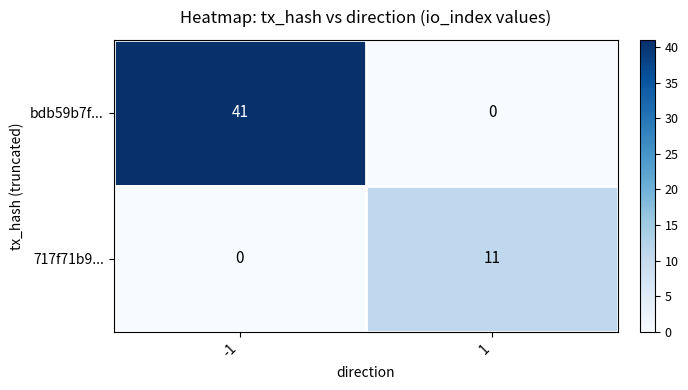

Is it true that bdb59b7f... equals 0 at 1?

True